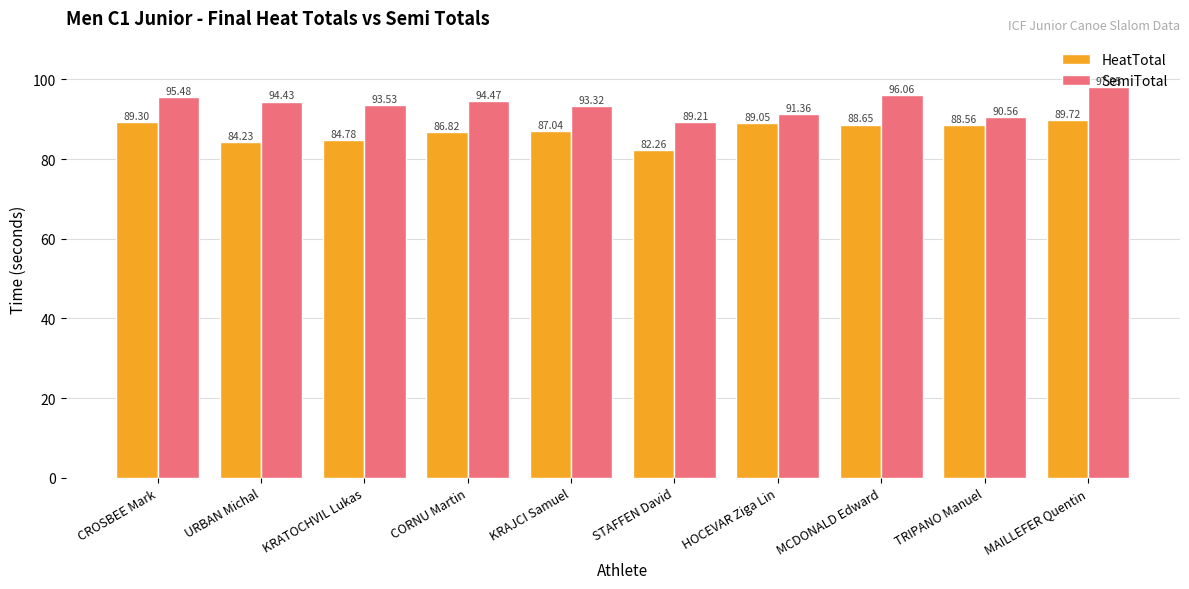

Where does the SemiTotal series first go above 94?

CROSBEE Mark